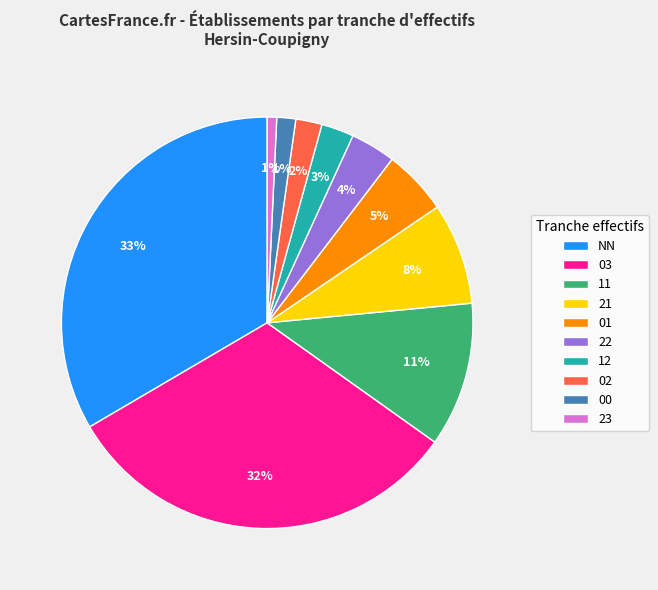

To the nearest percent, what is the combined percentage of 23 and 02?

3%